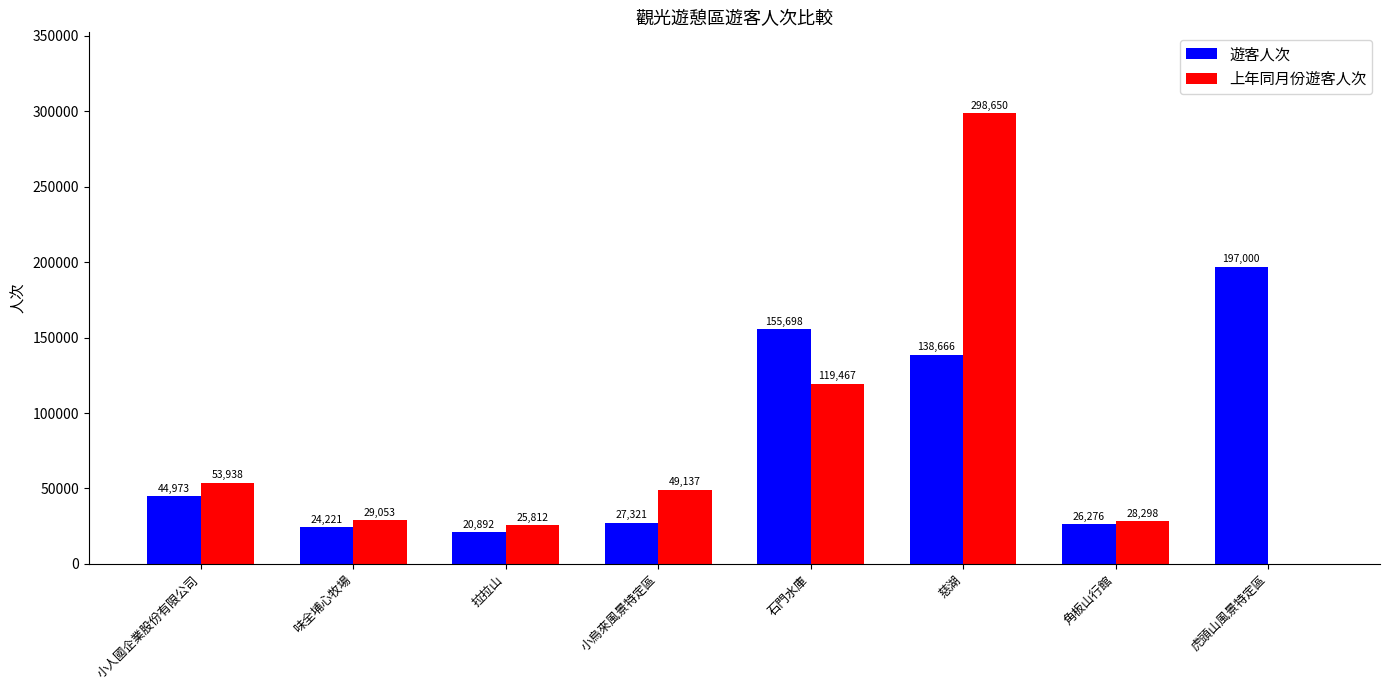

True or false: 上年同月份遊客人次 has a value of 49137 at 小烏來風景特定區.

True